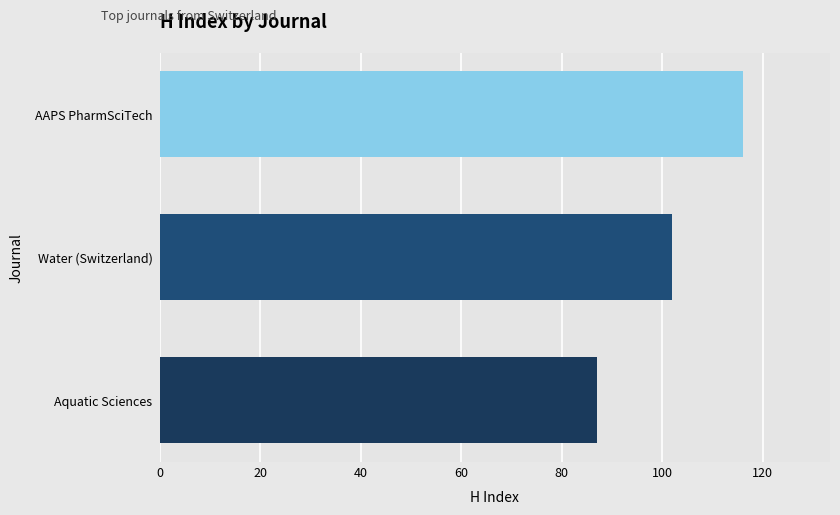

List the labels in order of value, smallest first.

Aquatic Sciences, Water (Switzerland), AAPS PharmSciTech